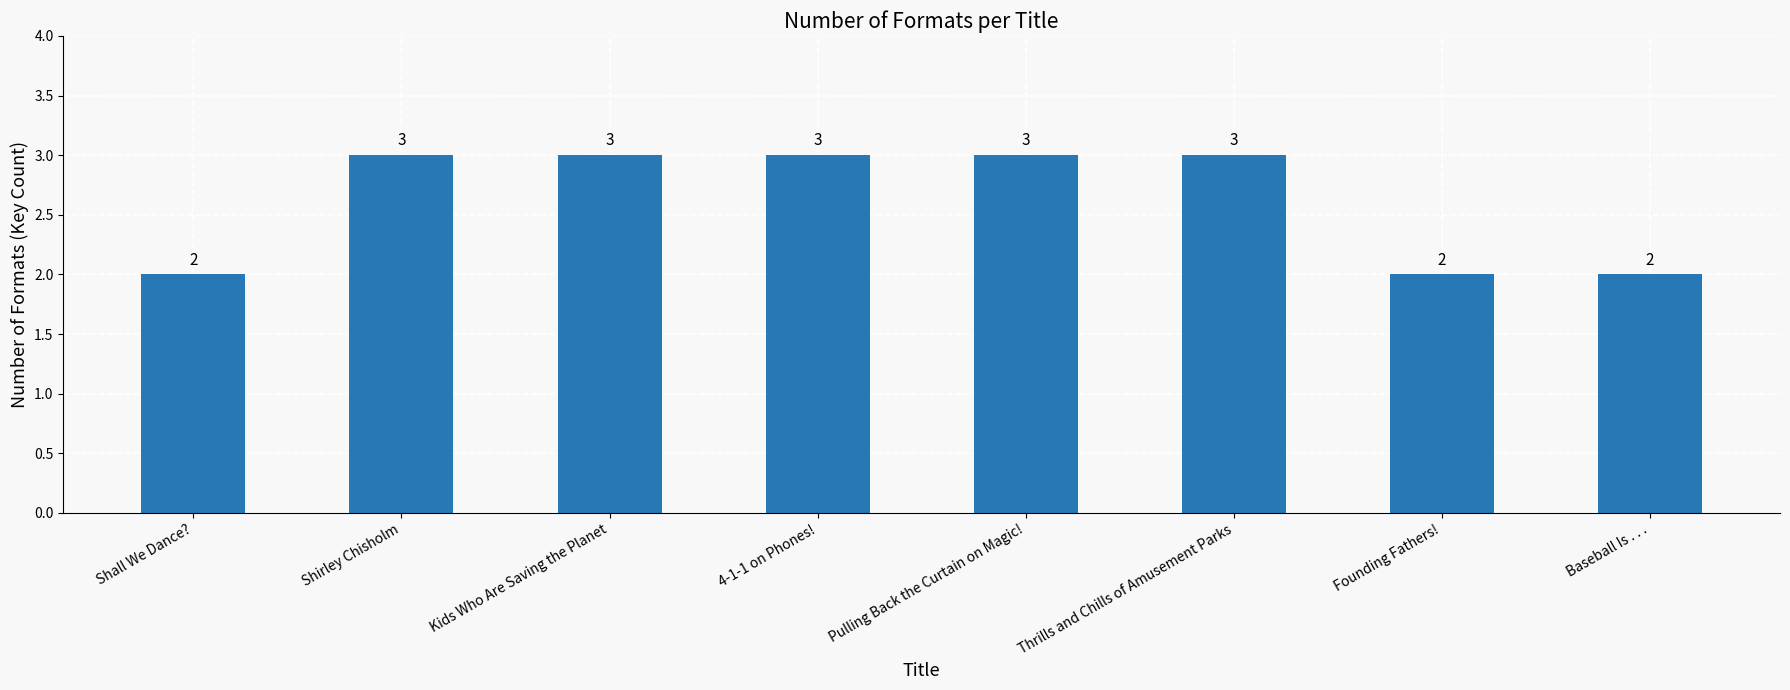

What is the sum of all values?

21